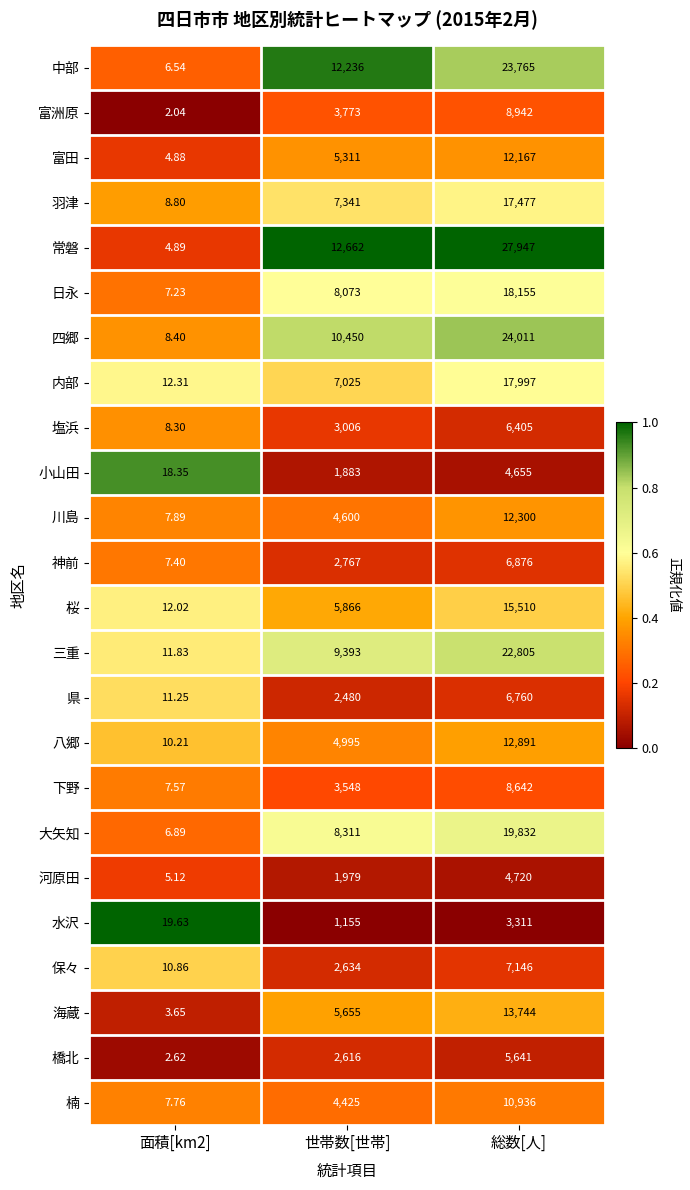

Where is 小山田 nearest to the value 2336?

世帯数[世帯]